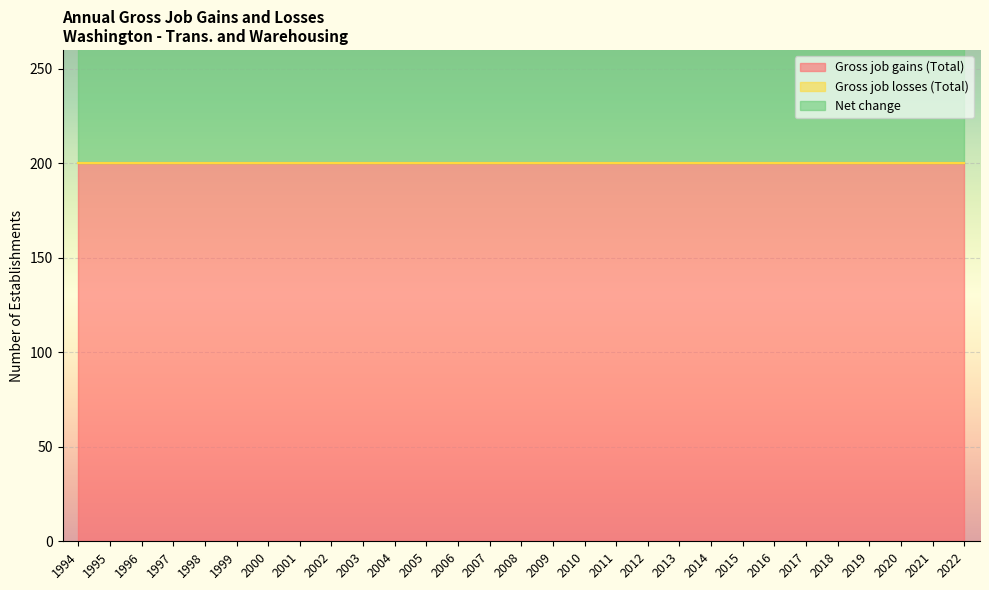

True or false: Net change and Gross job losses (Total) cross at least once.

False